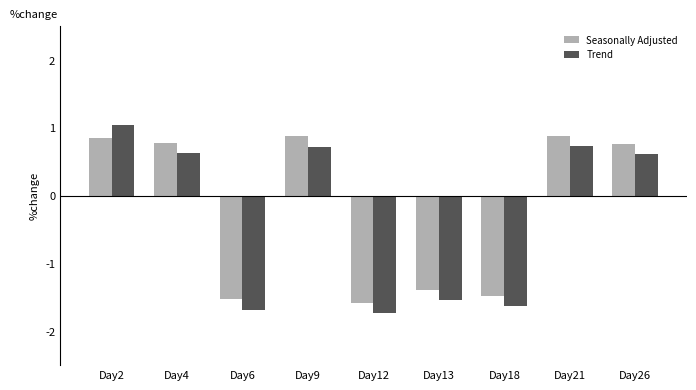

What is the difference between the maximum and minimum values in the Seasonally Adjusted series?

2.5